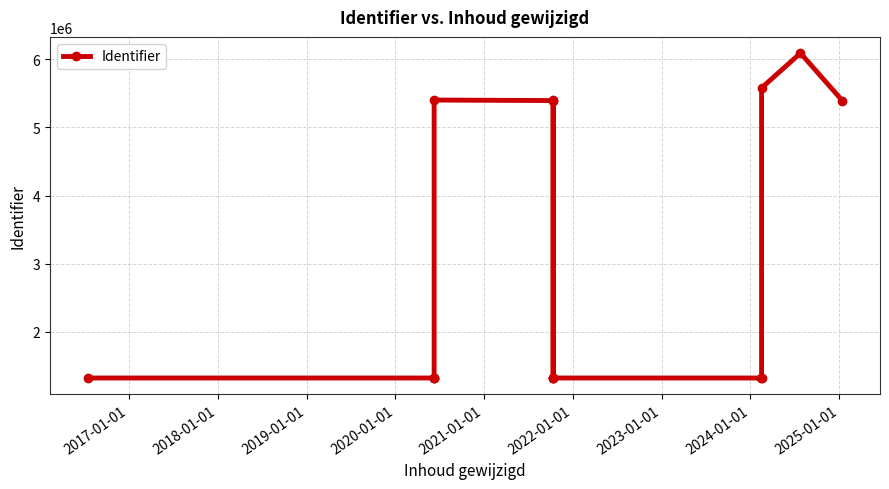

True or false: the data has more than 2 interior local peaks.

True